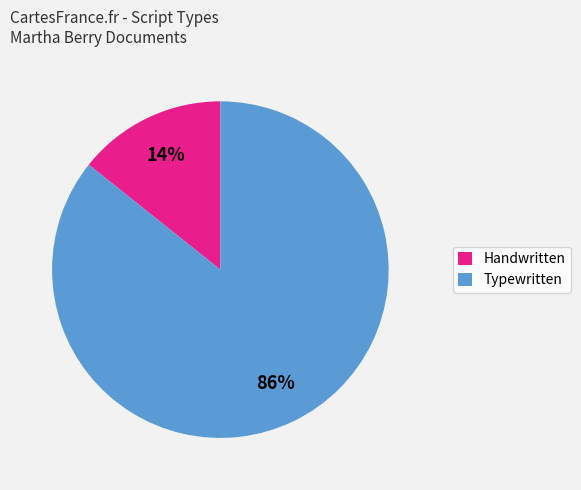

Which category accounts for the majority?

Typewritten